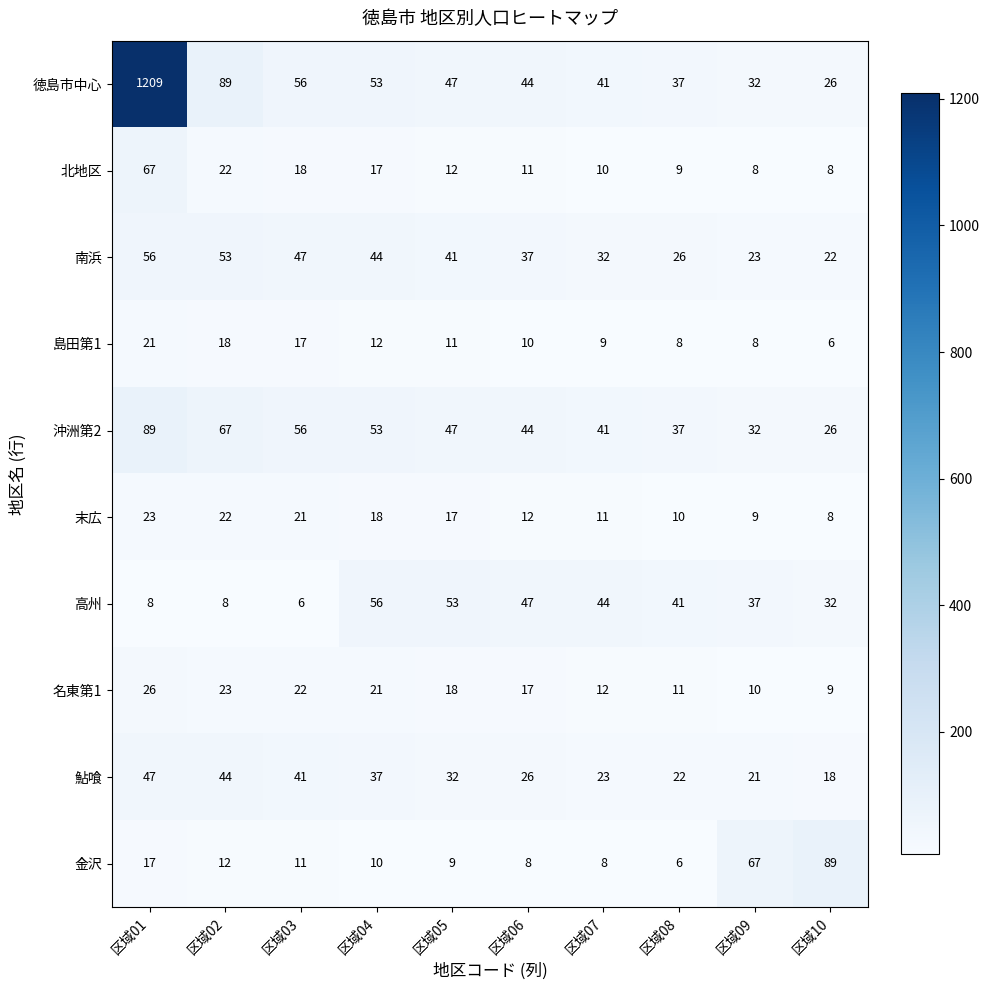

True or false: 沖洲第2 has a value of 32 at 区域09.

True